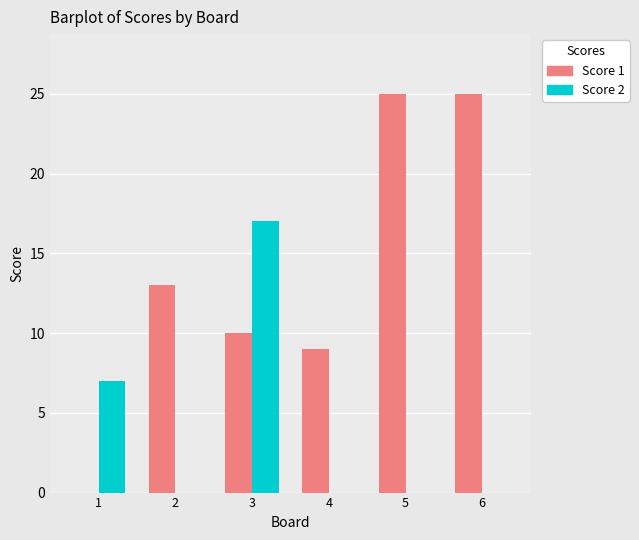

How many data points does each series have?

6